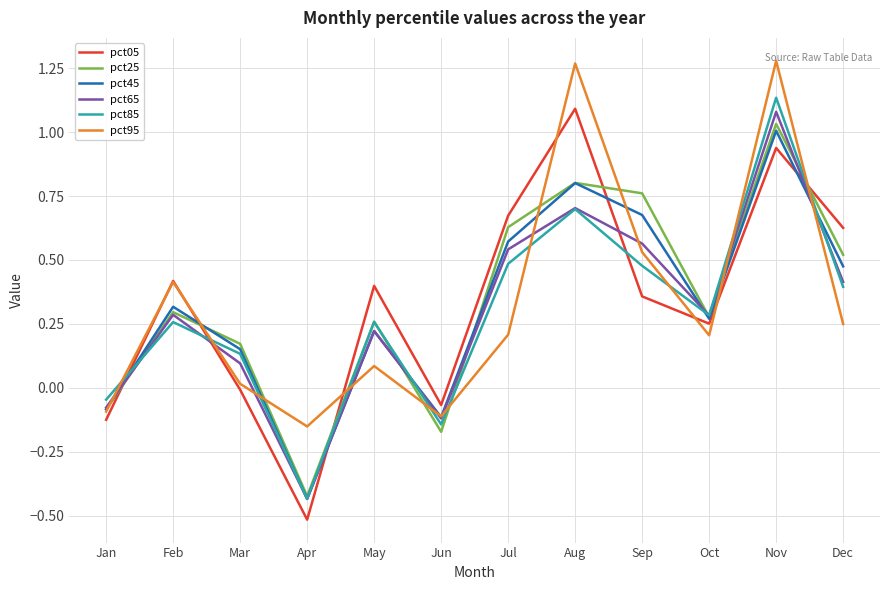

Which label corresponds to the smallest value in the chart?

Apr